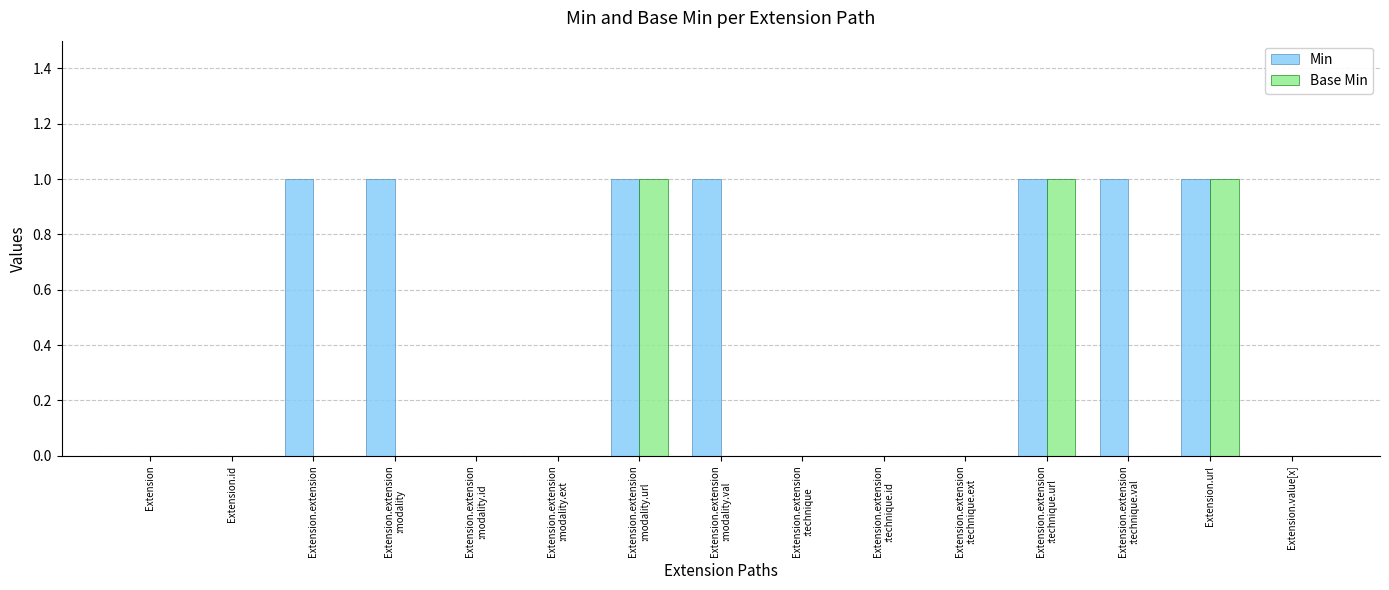

Count the number of categories in the chart.

15